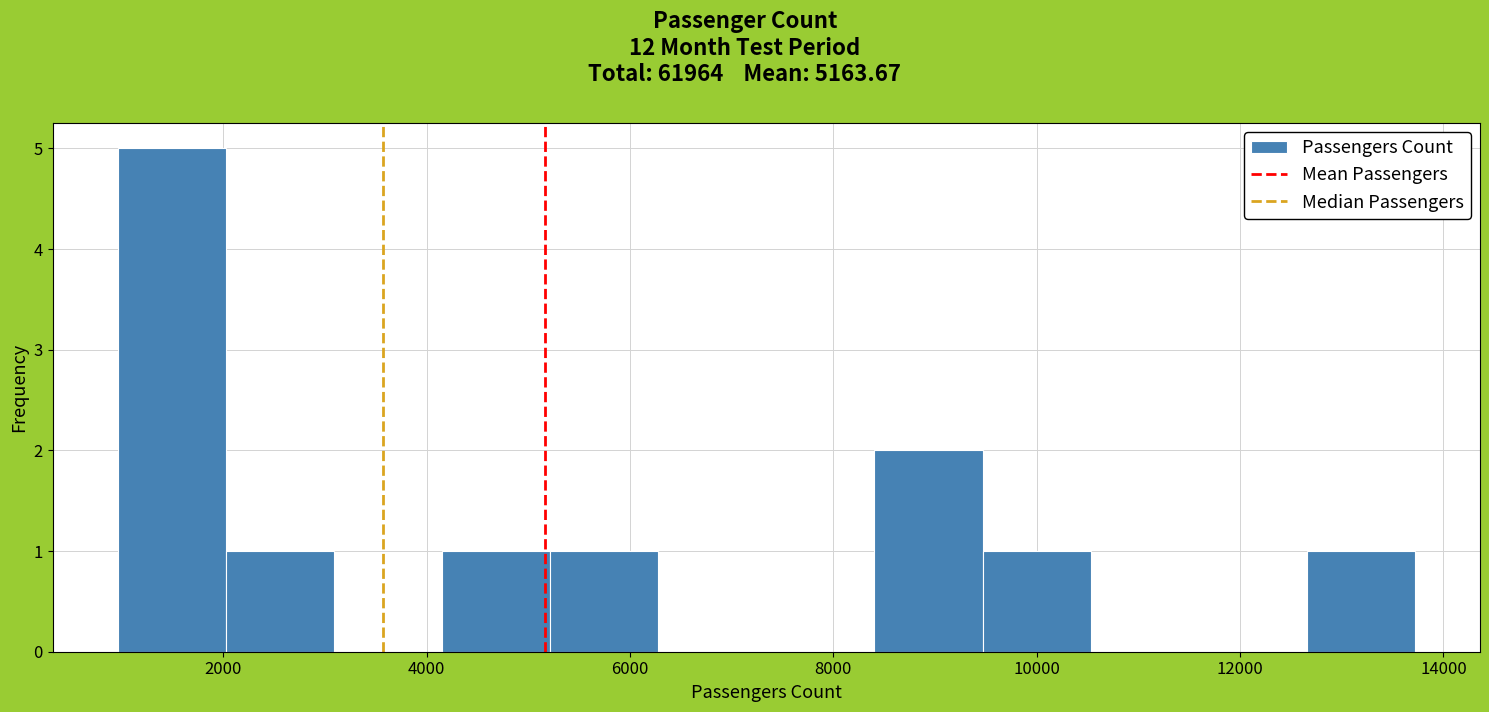

Over which range of the x-axis is the bar tallest?

1000 to 2000